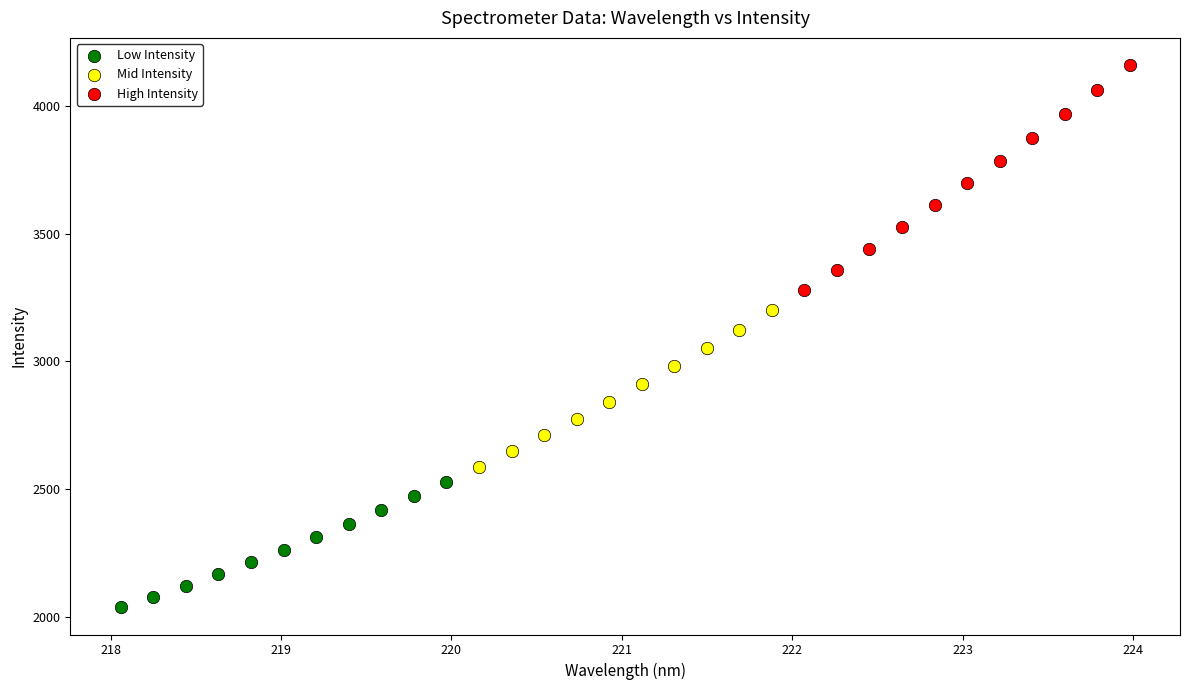

Which series reaches the maximum Y coordinate?

High Intensity